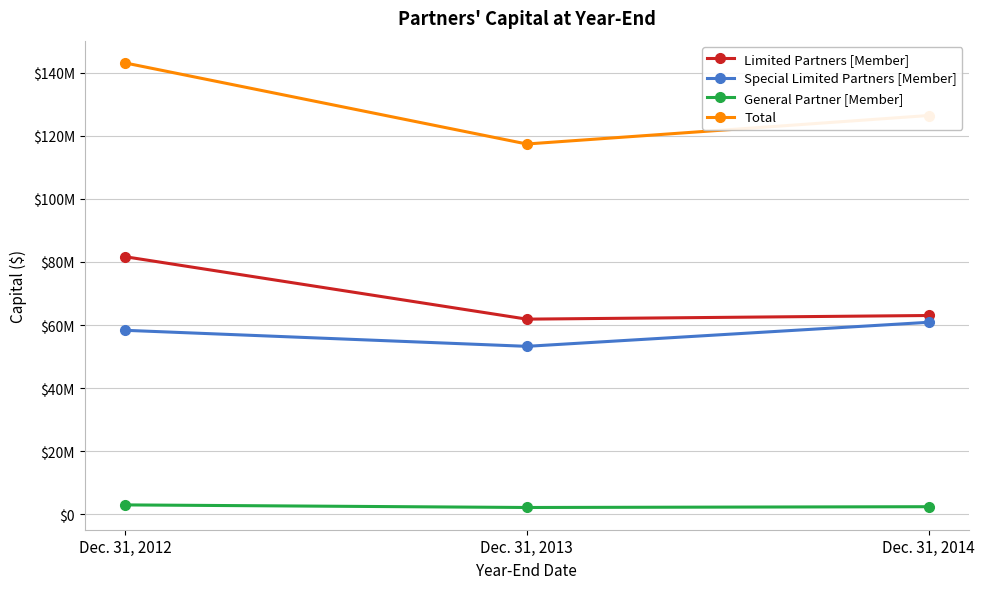

What is the difference between the highest and lowest values at Dec. 31, 2014?

123913618